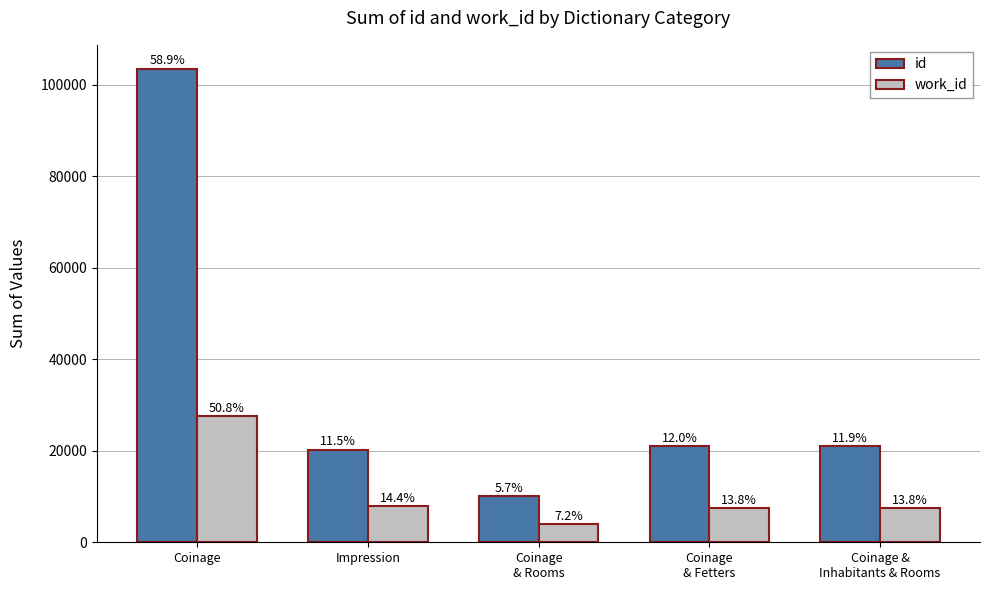

How many bars are there in total?

10